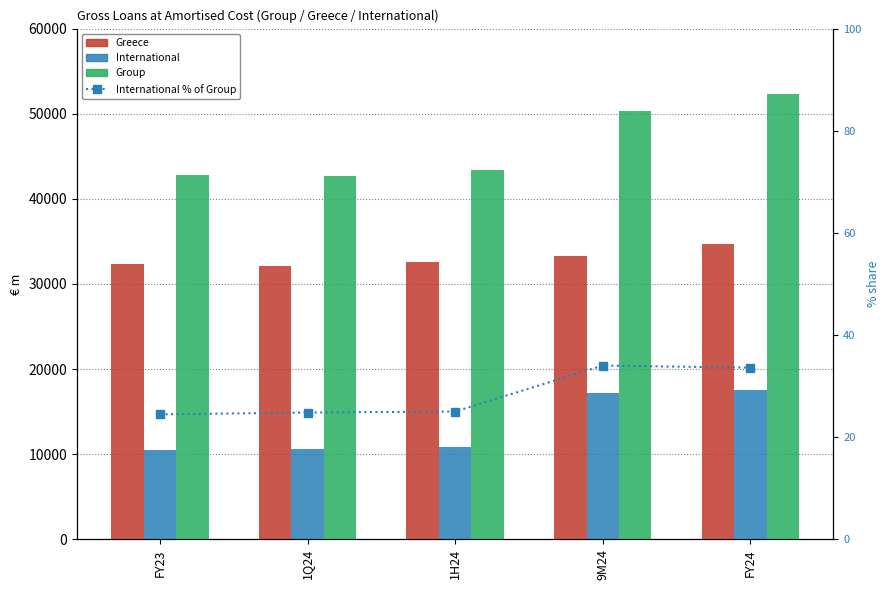

At how many categories does at least one series exceed 37357?

5